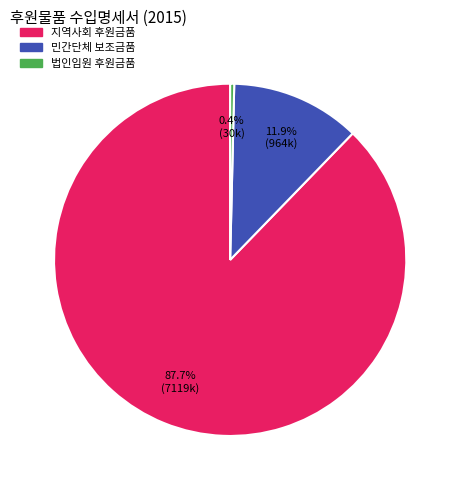

Is there a majority slice in this chart?

Yes